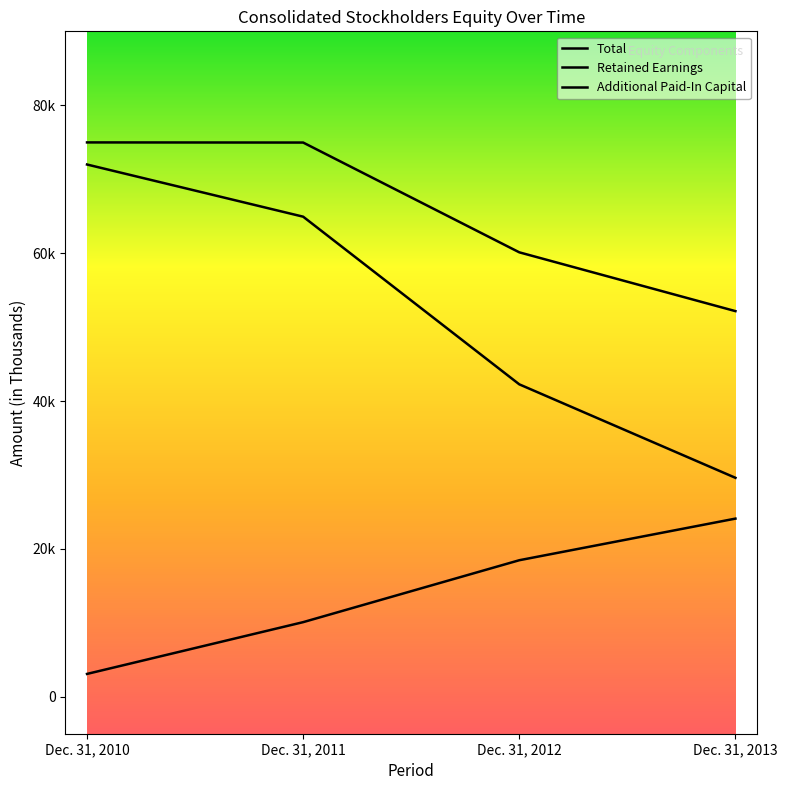

At which label does Total first exceed 74958?

Dec. 31, 2010